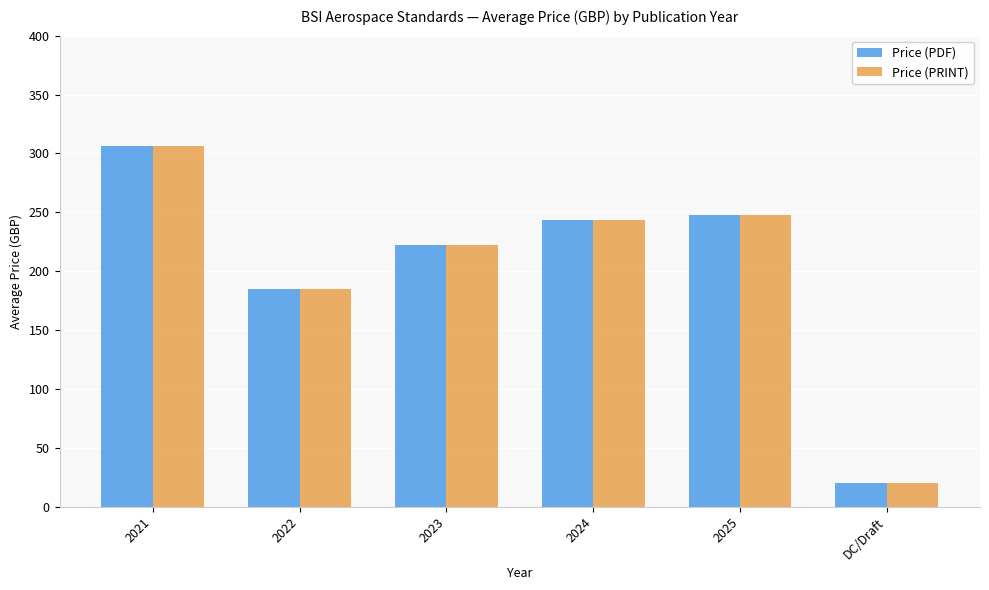

What is the value of the Price (PRINT) bar at the 1st from the left?

306.0